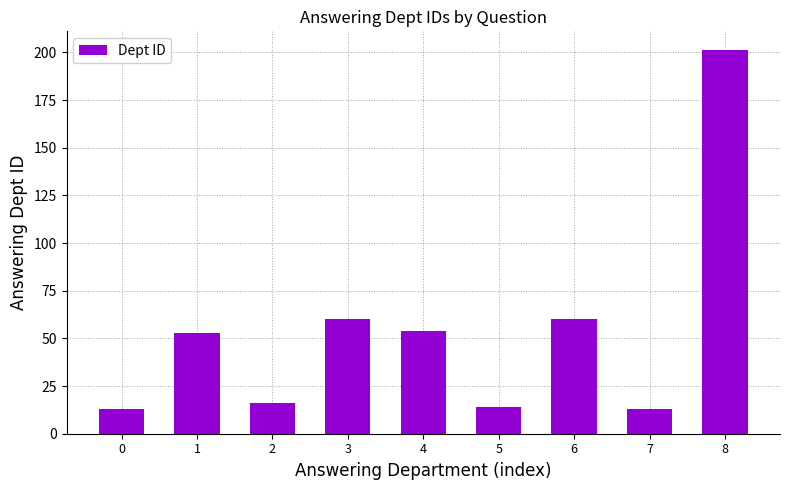

What is the minimum value shown in the chart?

13